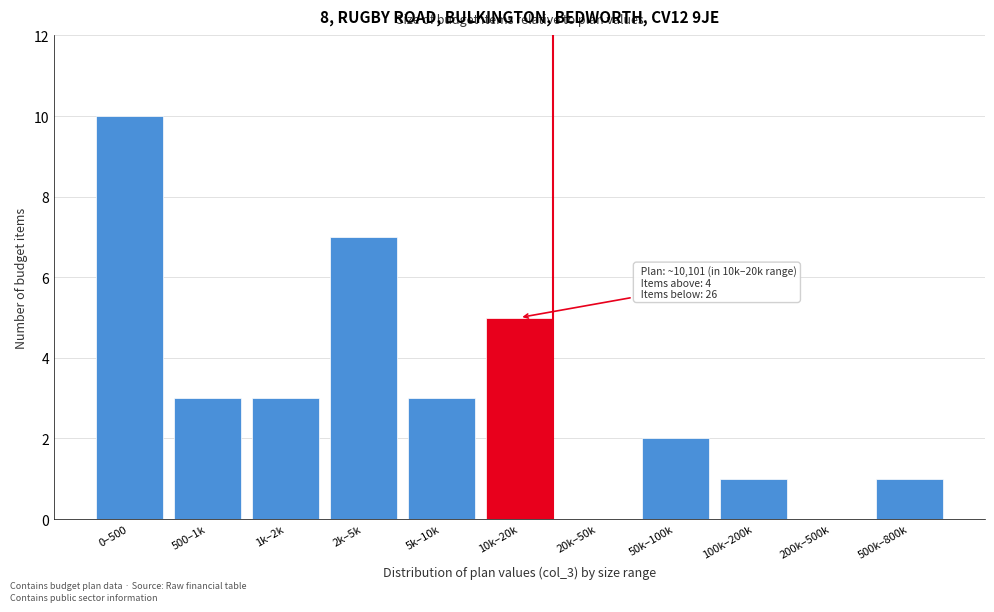

Reading left to right, what are all the values shown in this chart?

0–500=10	500–1k=3	1k–2k=3	2k–5k=7	5k–10k=3	10k–20k=5	20k–50k=0	50k–100k=2	100k–200k=1	200k–500k=0	500k–800k=1